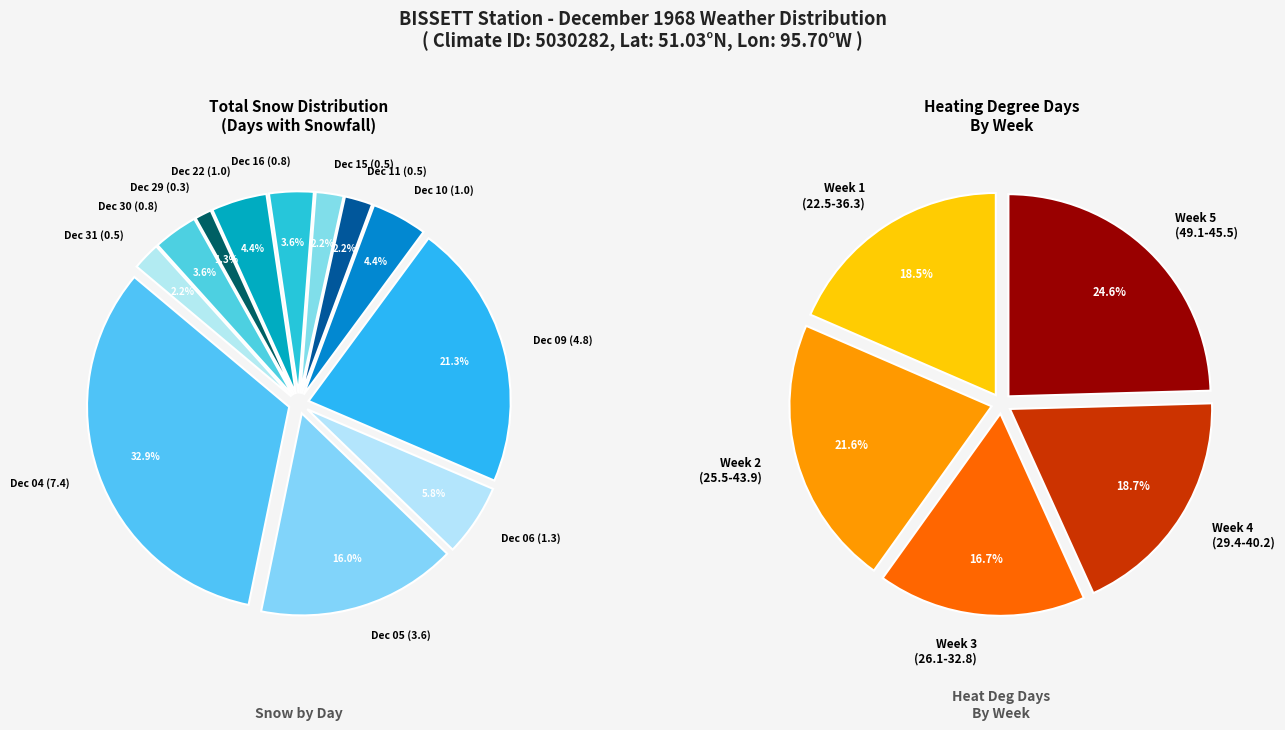

Is there any slice that represents more than half of the pie?

No